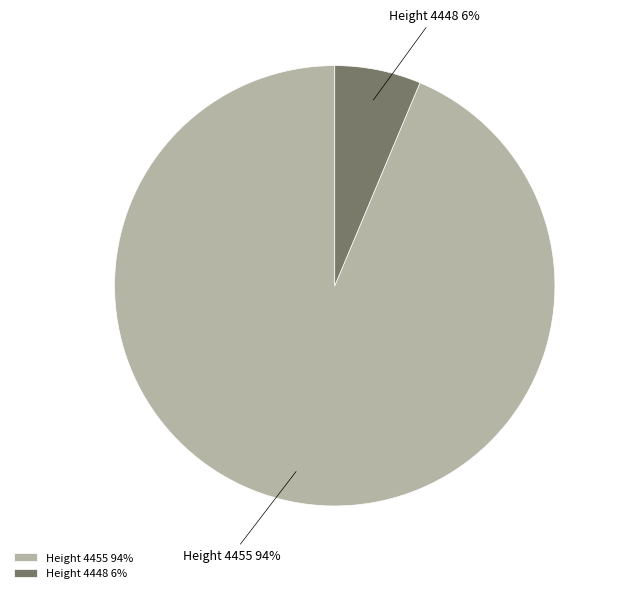

How many segments does this pie chart have?

2